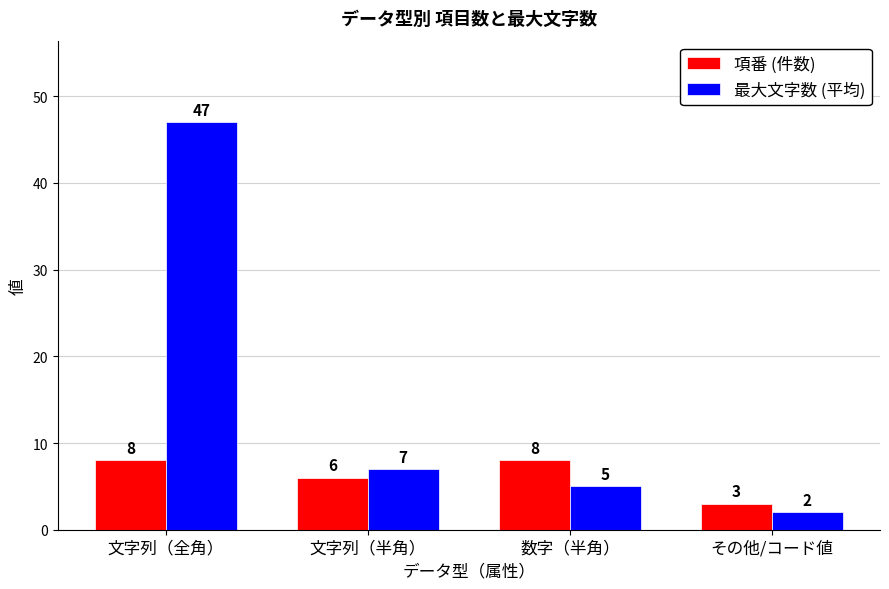

What value does the 項番 (件数) series have at 数字（半角）?

8